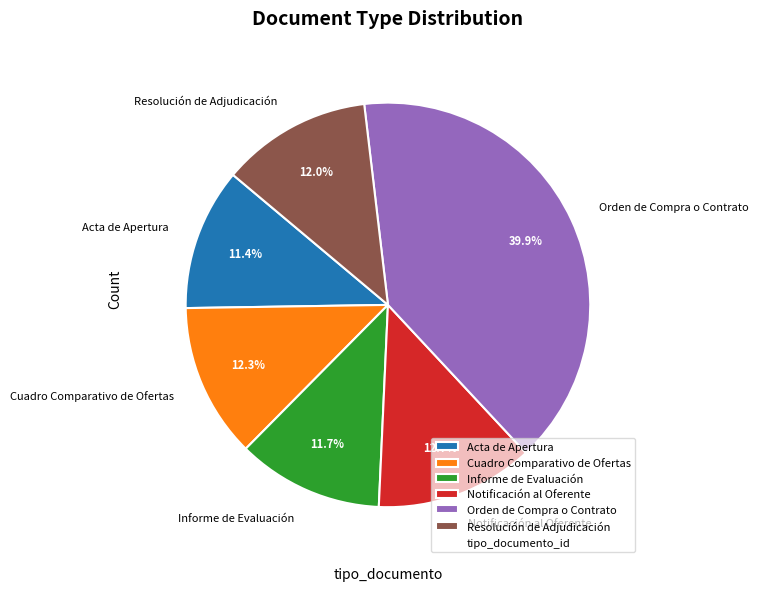

How many segments does this pie chart have?

6